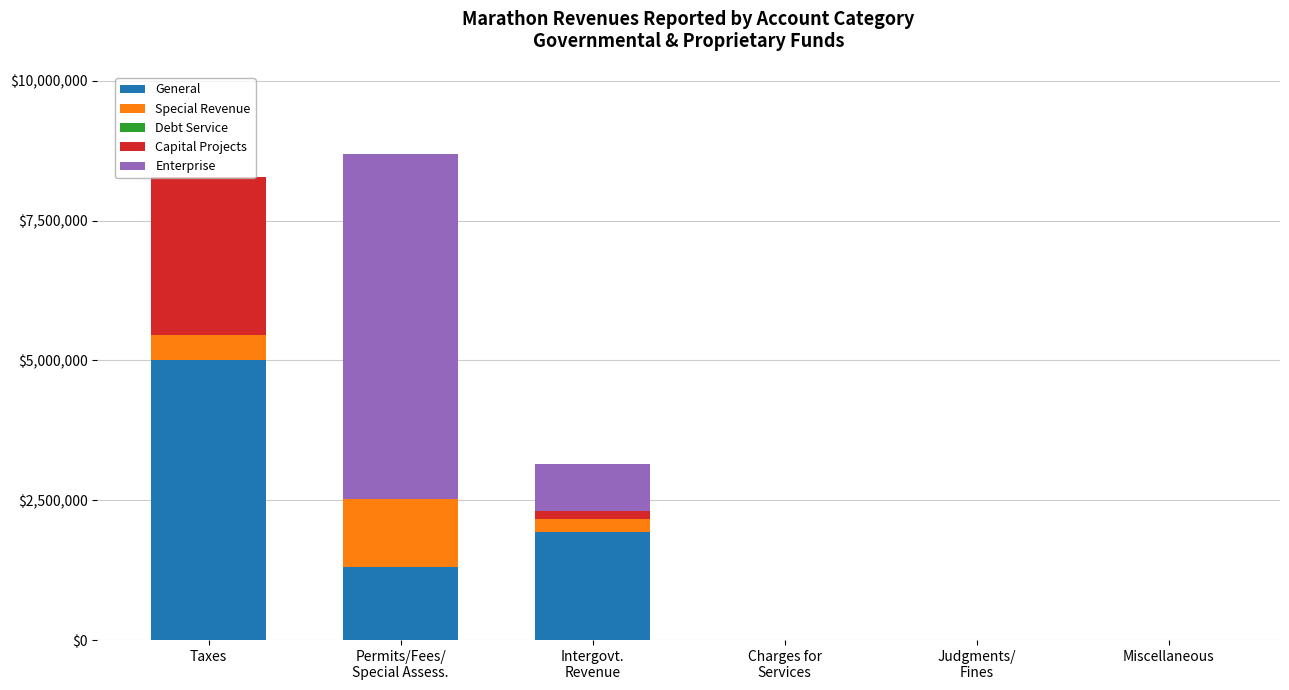

What is the sum of all General values?

8245580